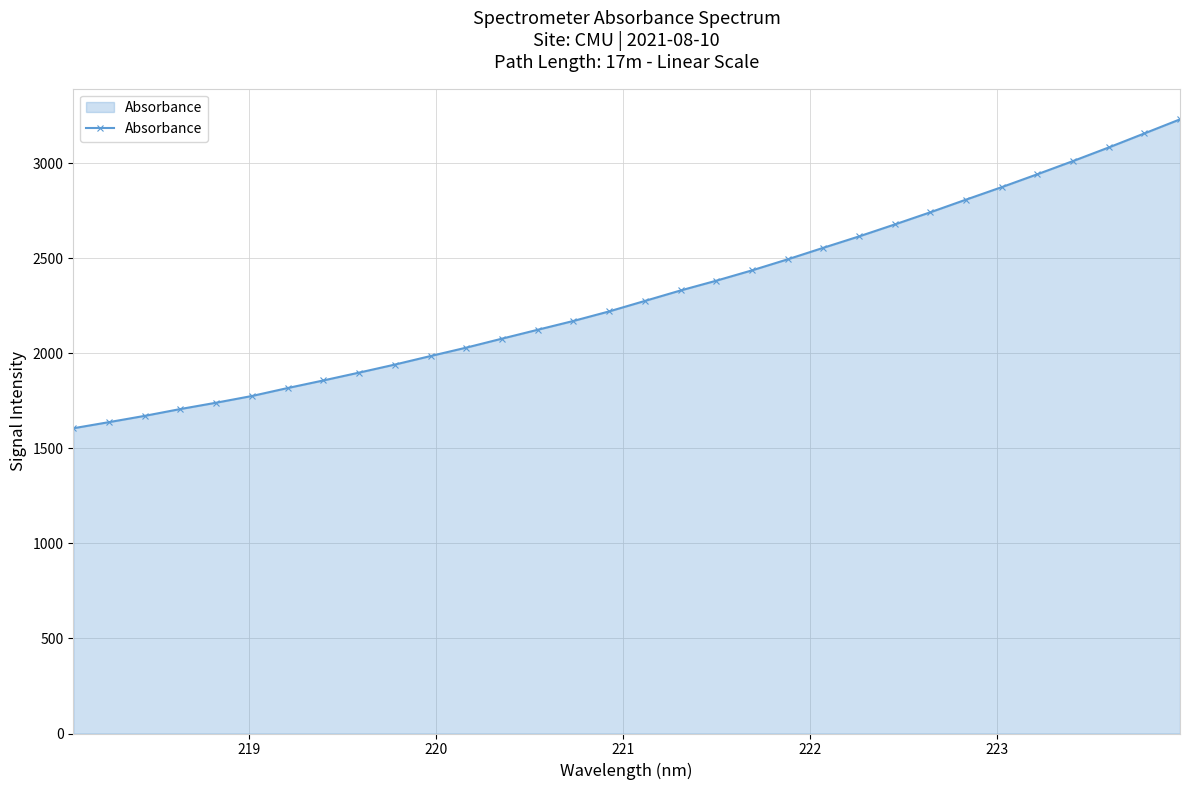

What is the maximum value shown in the chart?

3231.2